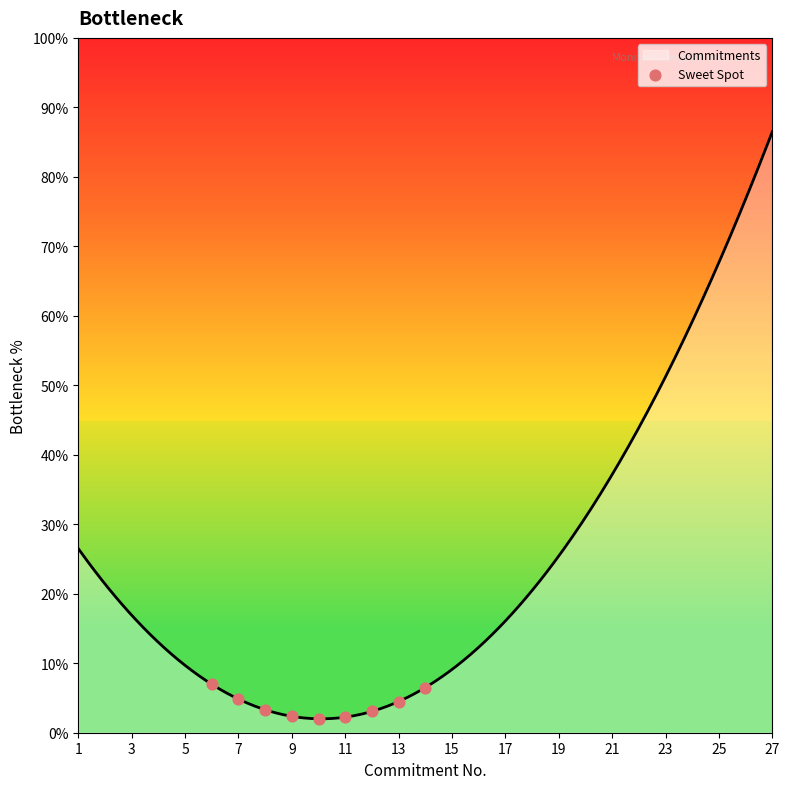

Between 15 and 11, which is larger?

15